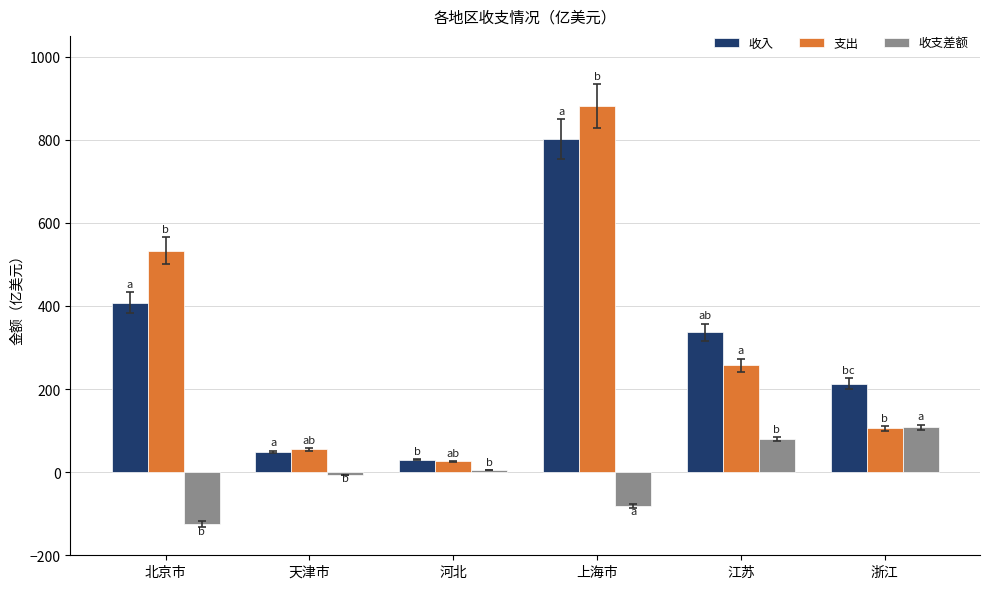

List the series in order of their peak value, lowest first.

收支差额, 收入, 支出